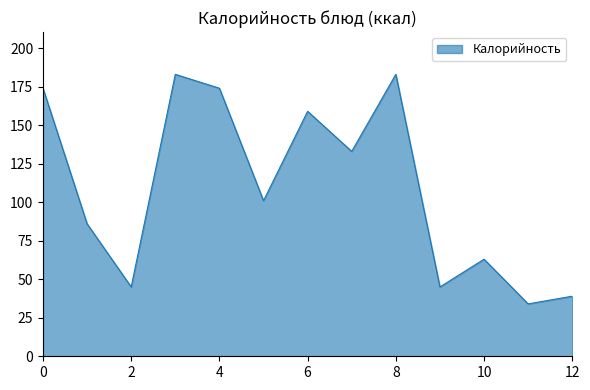

What is the difference between the maximum and minimum values?

149